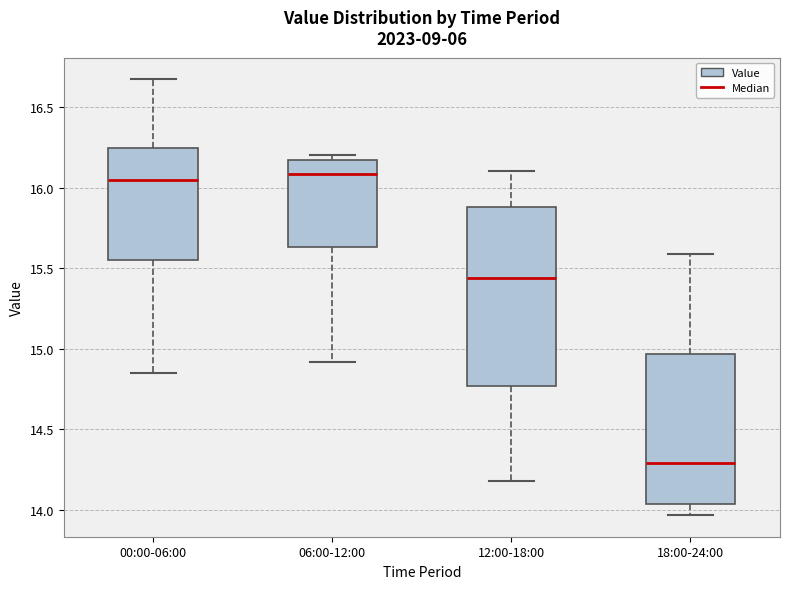

Which box's median line is the lowest?

18:00-24:00